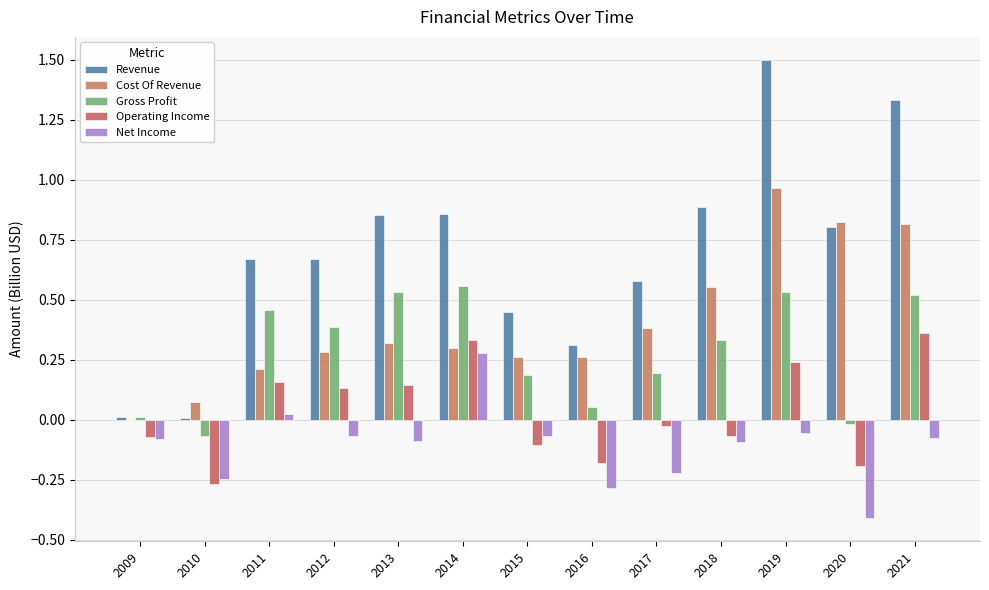

How many groups of bars are there?

13